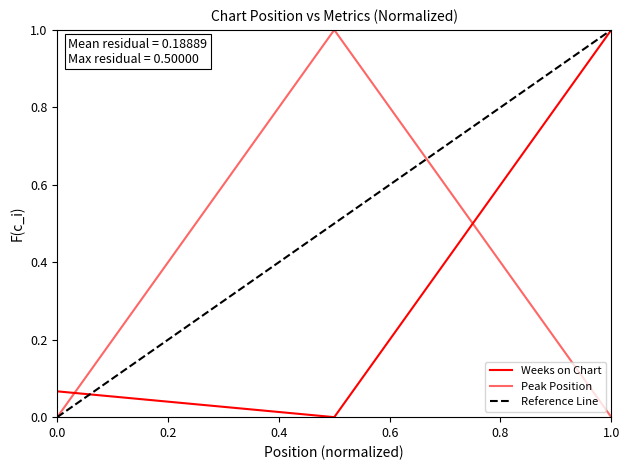

What is the difference between the second highest and minimum values in the Weeks on Chart series?

0.1